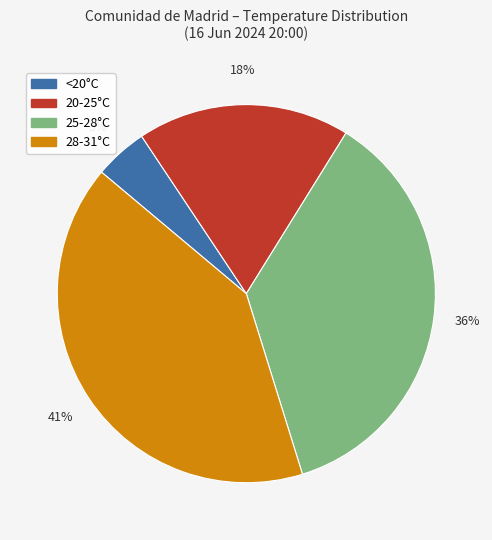

Is the sum of 28-31°C and <20°C greater than half?

No